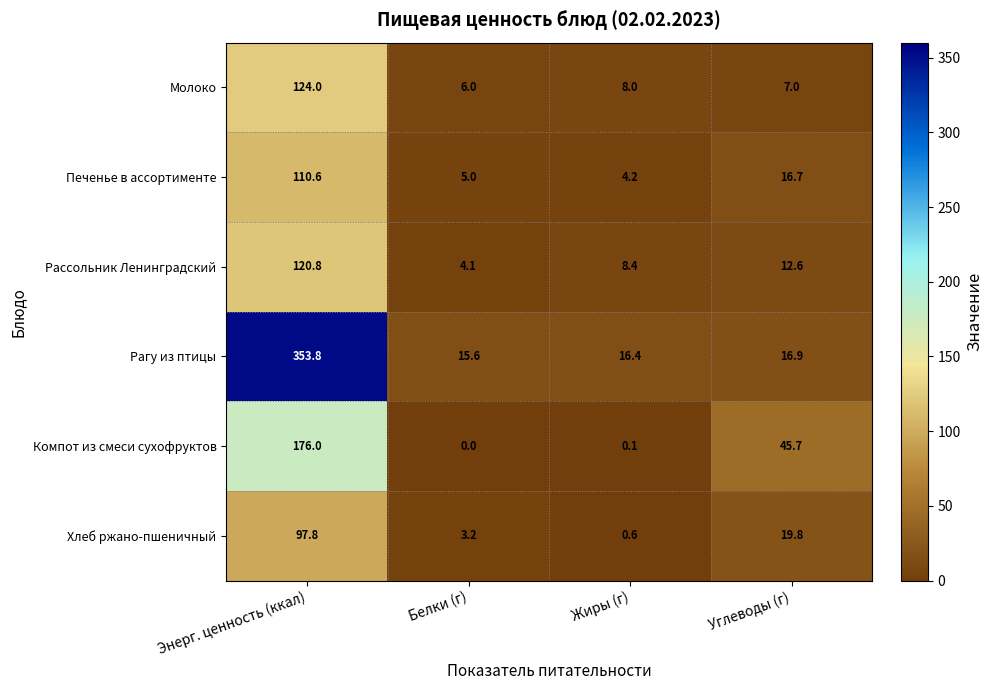

The value of Хлеб ржано-пшеничный at Энерг. ценность (ккал) is 97.8. True or false?

True